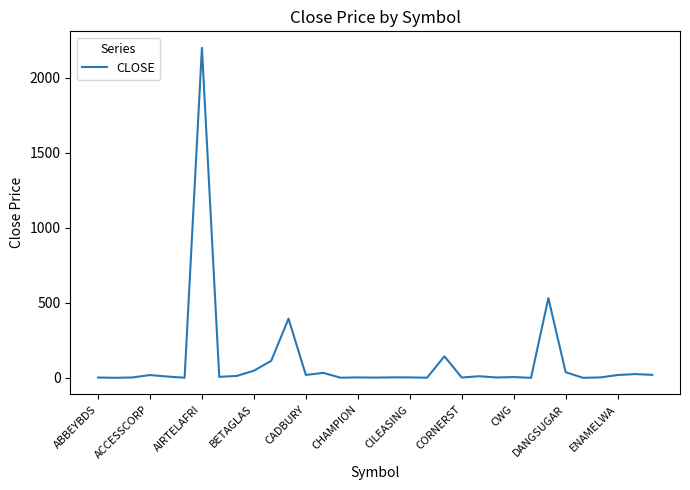

What is the maximum value shown in the chart?

2200.0